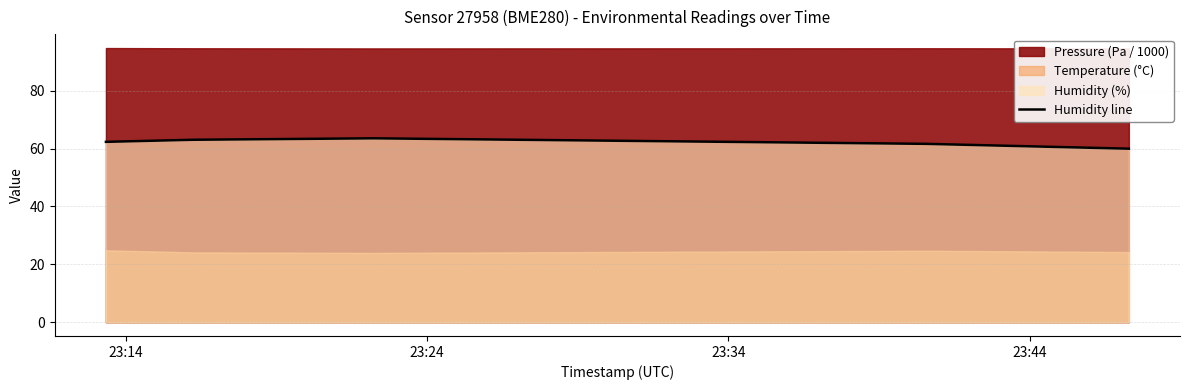

What is the minimum value for Humidity line?

60.0